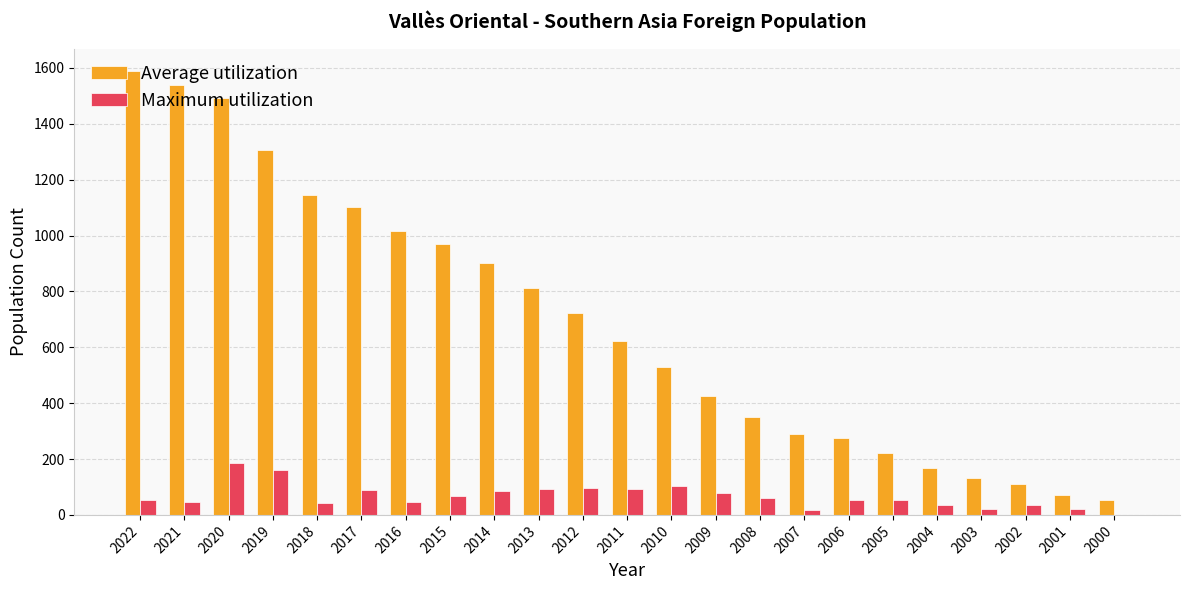

Is it true that Average utilization equals 1104 at 2017?

True